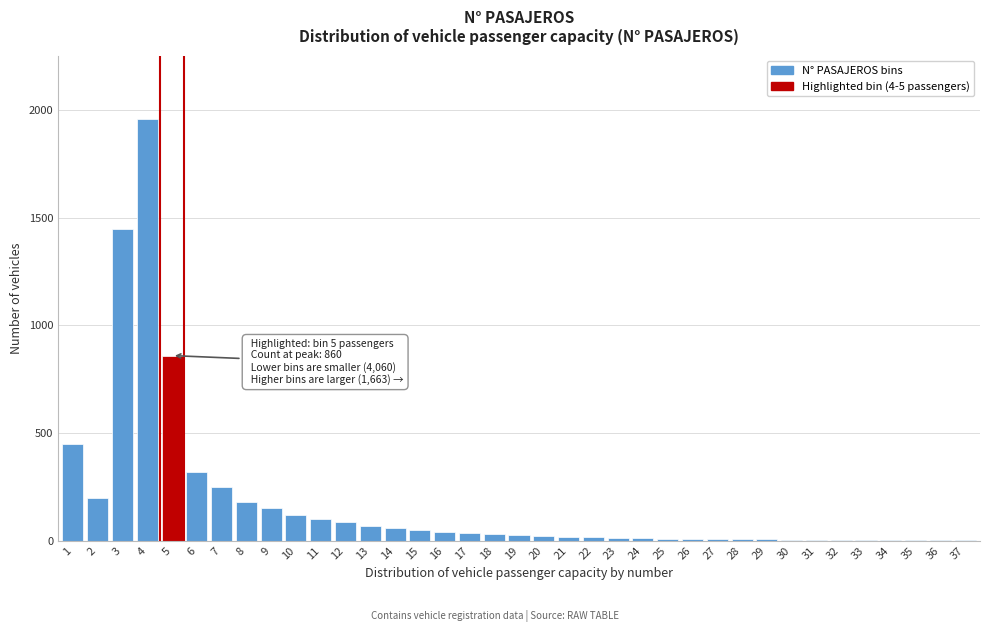

What is the maximum value shown in the chart?

1960